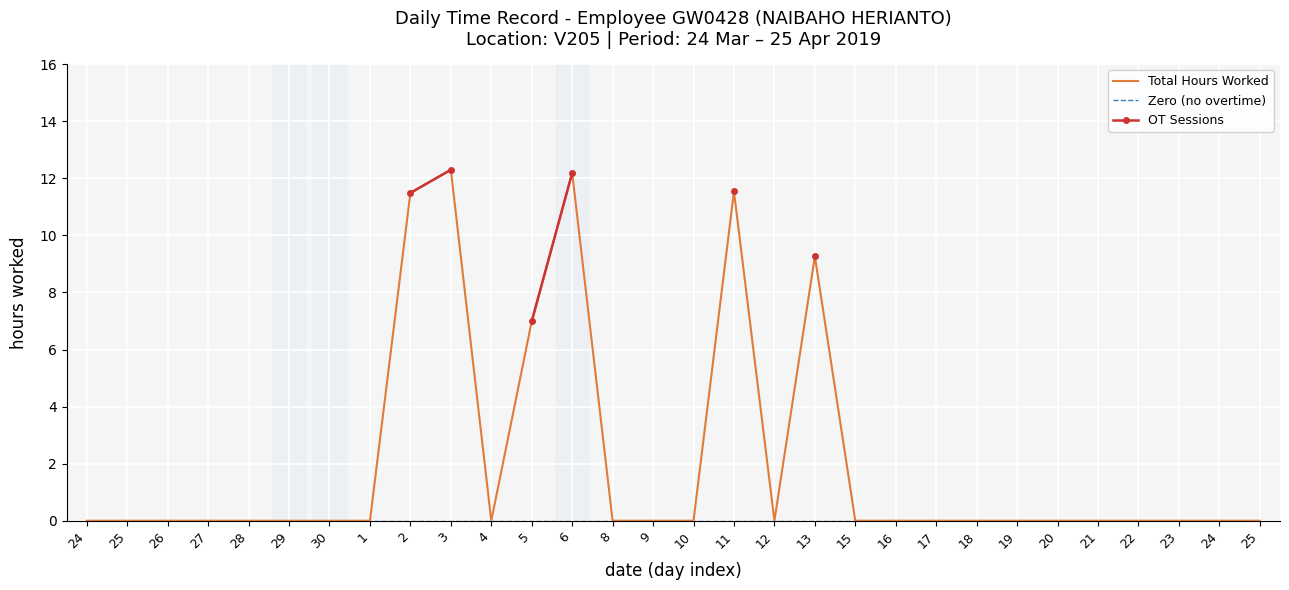

At which label does Total Hours Worked reach its peak?

3